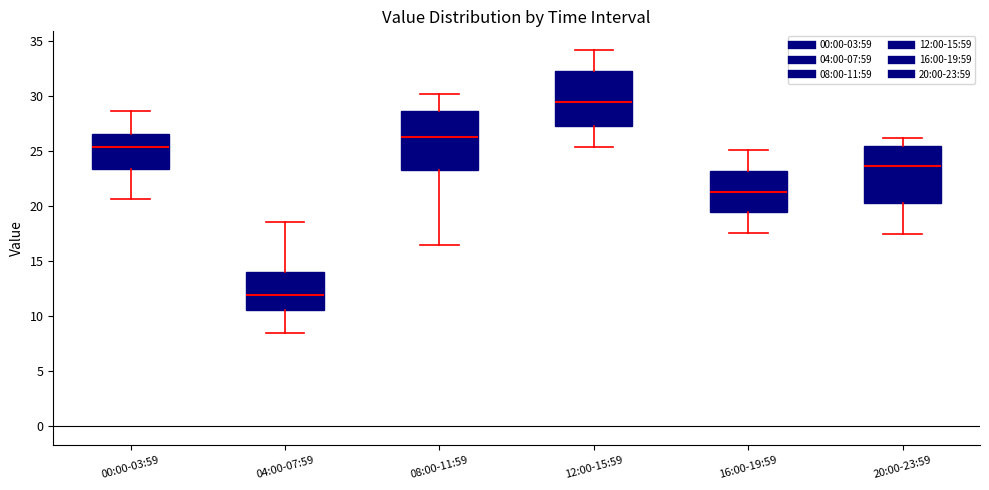

Which box's median line is the lowest?

04:00-07:59